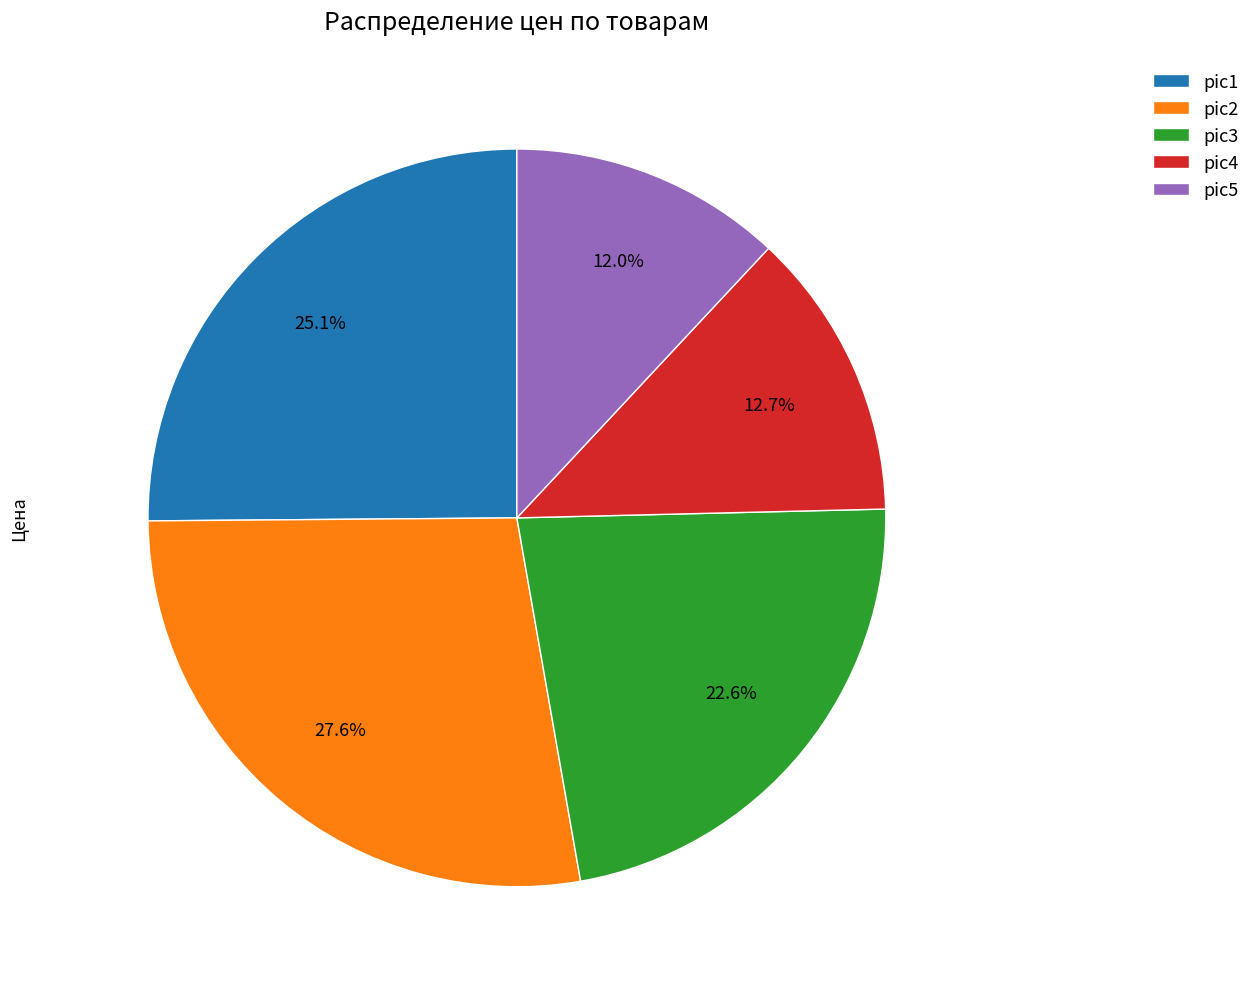

What percentage do pic3 and pic1 together represent?

47.7%